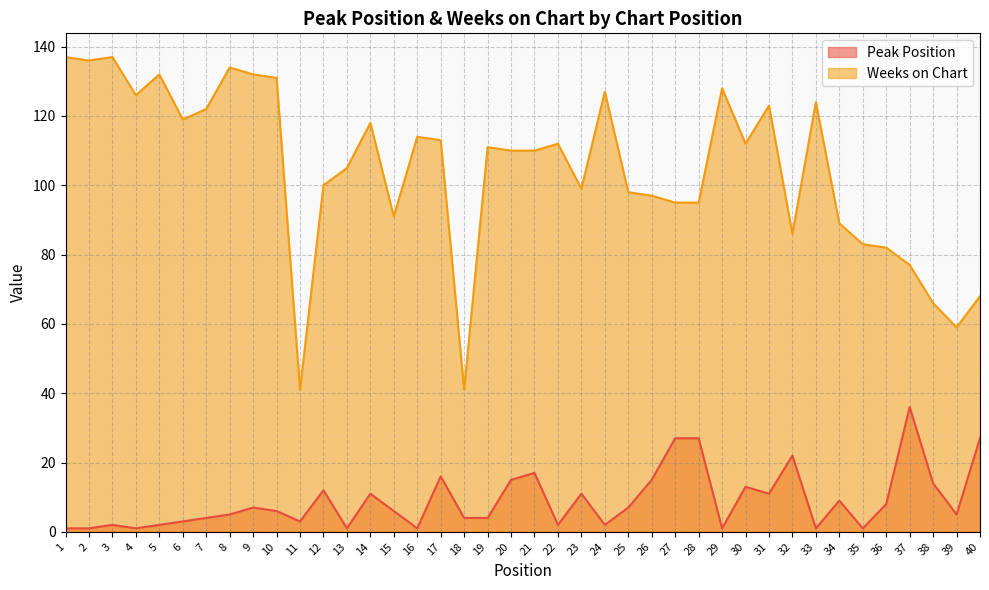

True or false: Weeks on Chart and Peak Position intersect in this chart.

False